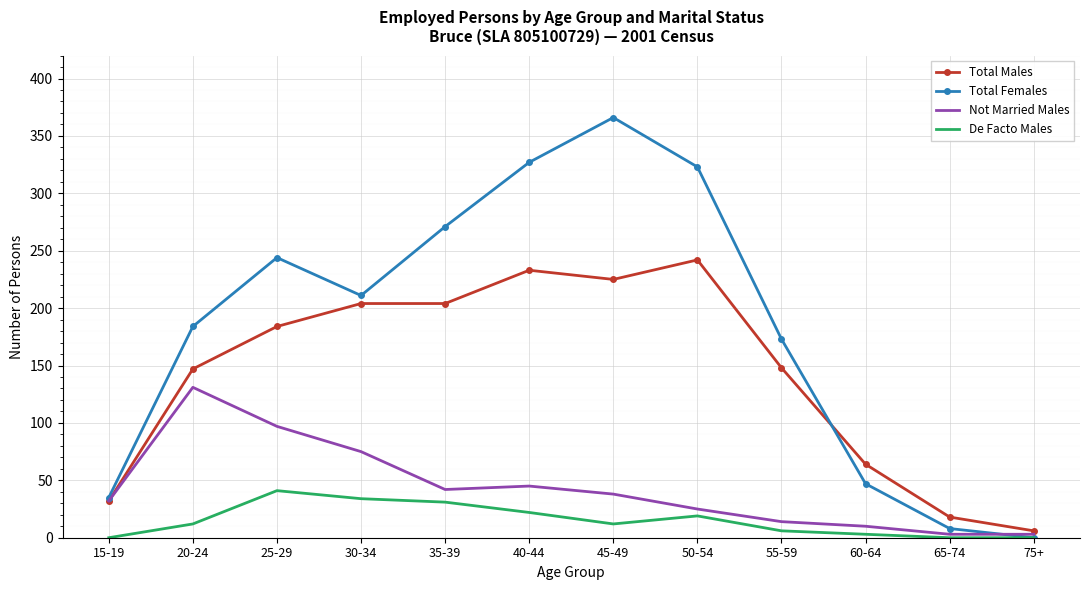

What position from the left is 20-24?

2